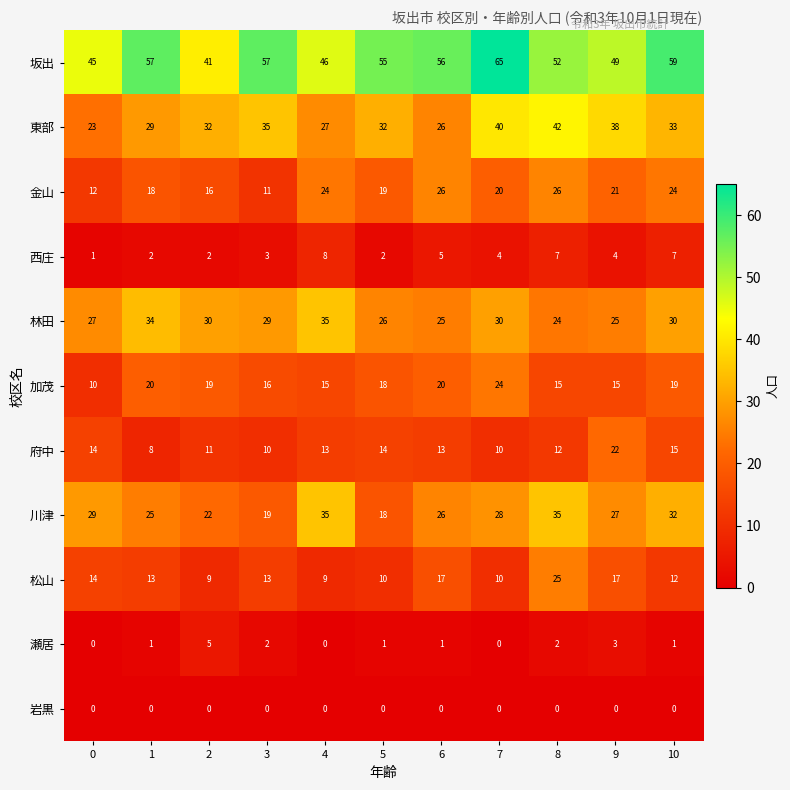

How many distinct data groups are displayed?

11